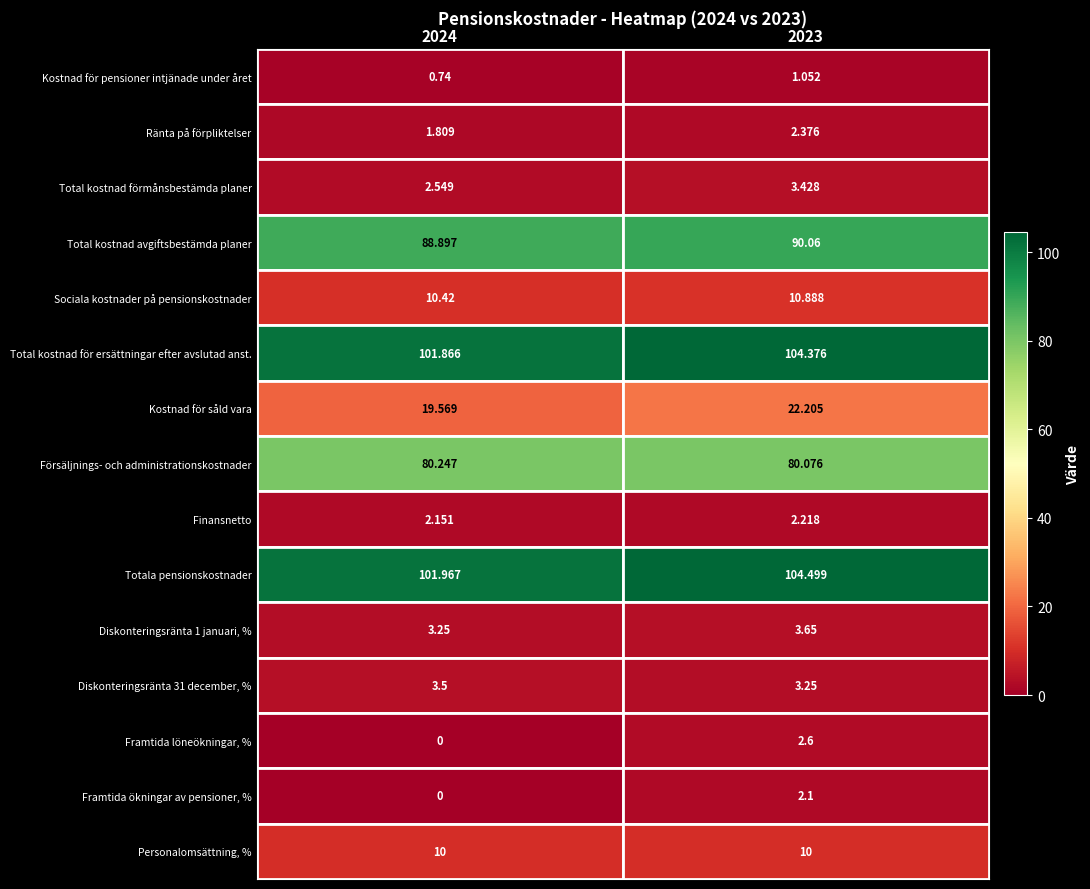

Which series changed the most between 2024 and 2023?

Kostnad för såld vara